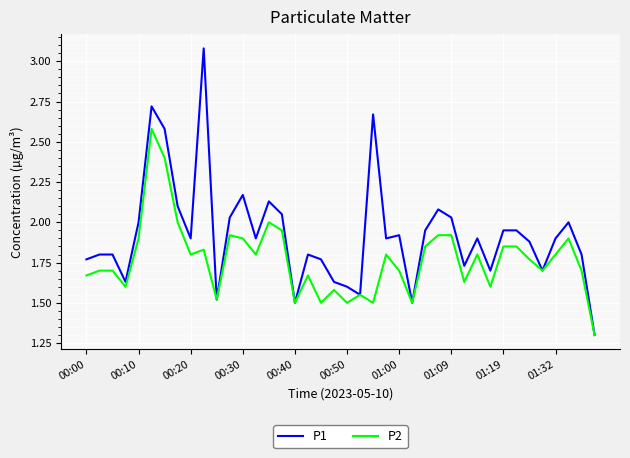

List the series in order of their peak value, highest first.

P1, P2